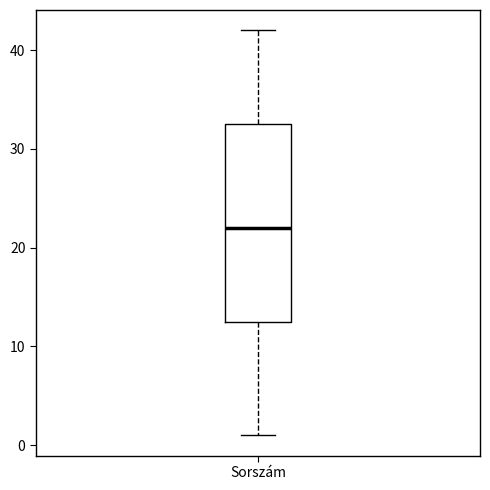

Where is the lower edge of the box for Sorszám on the y-axis? The values are not printed on the chart, so give them approximately, as read against the axis.

13